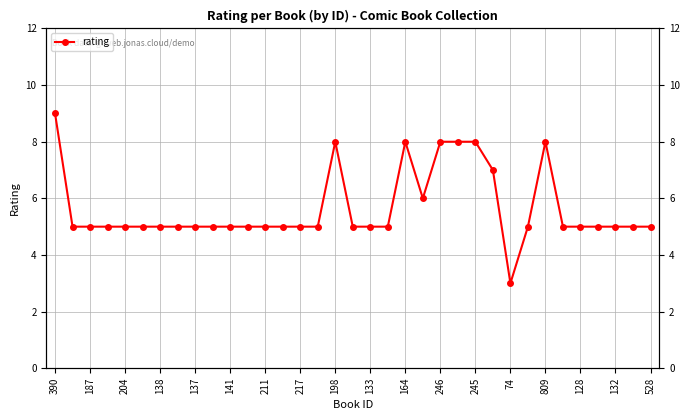

How many interior local peaks (higher than both neighbors) does the data have?

3